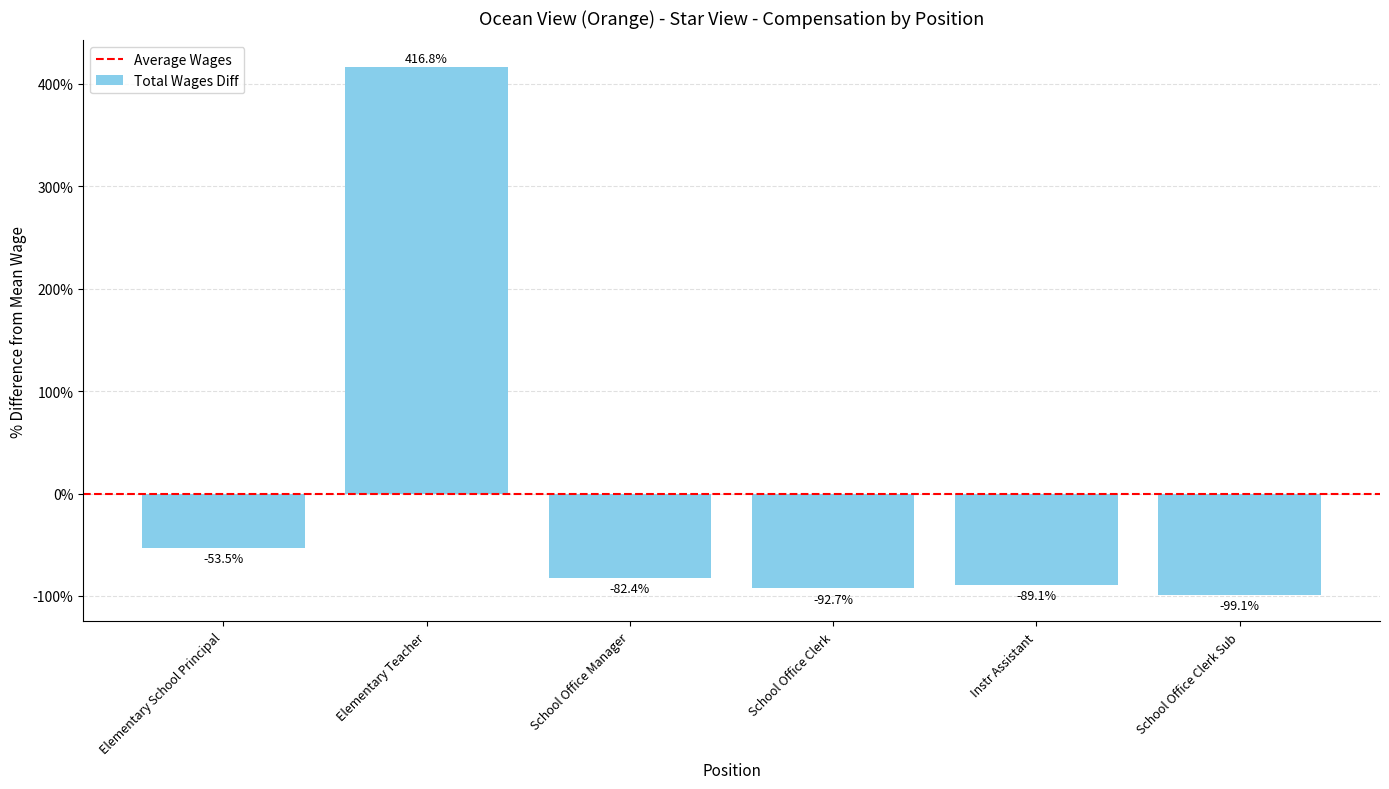

What is the sum of the values at Elementary Teacher and School Office Manager?

334.4